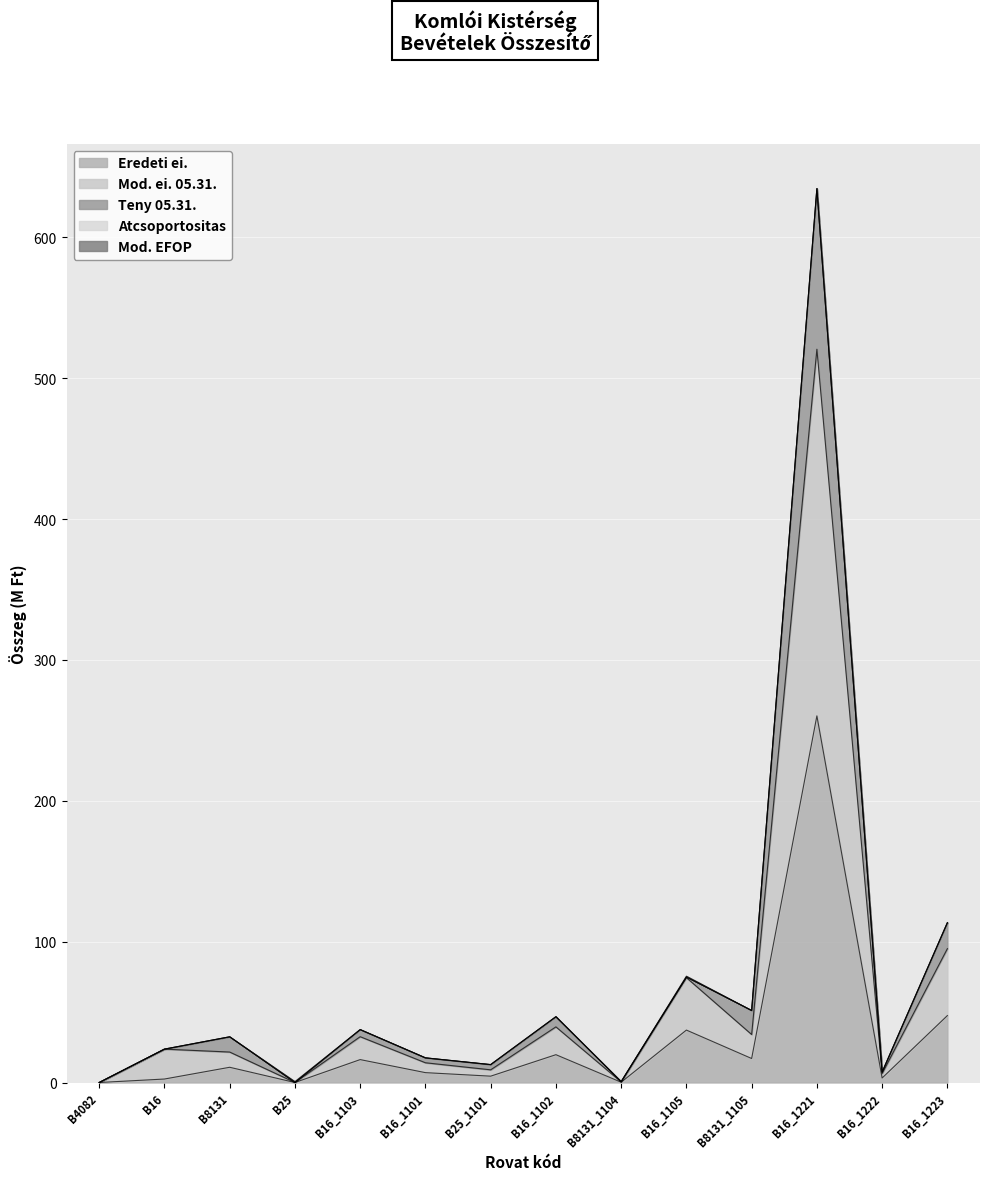

How many lines are shown in the chart?

5